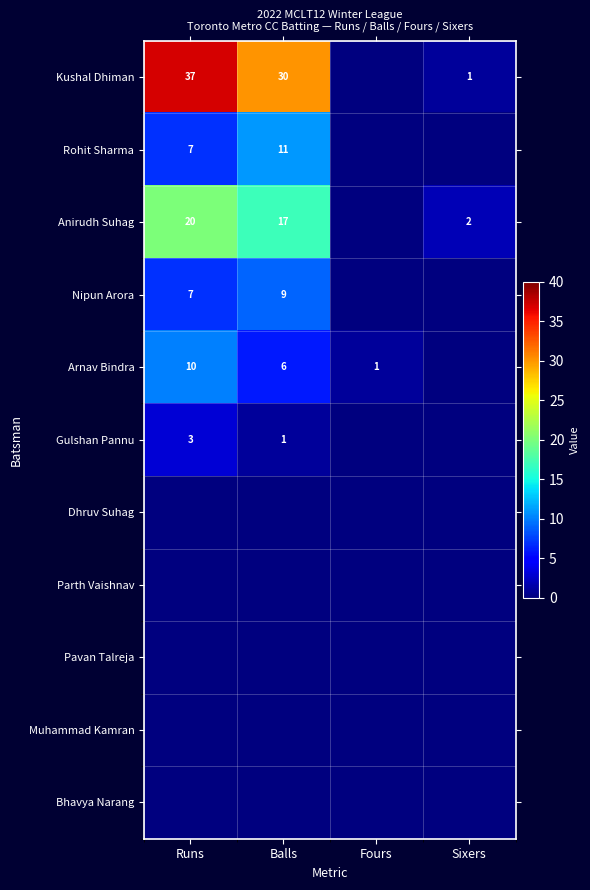

Is it true that Gulshan Pannu equals 2 at Balls?

False